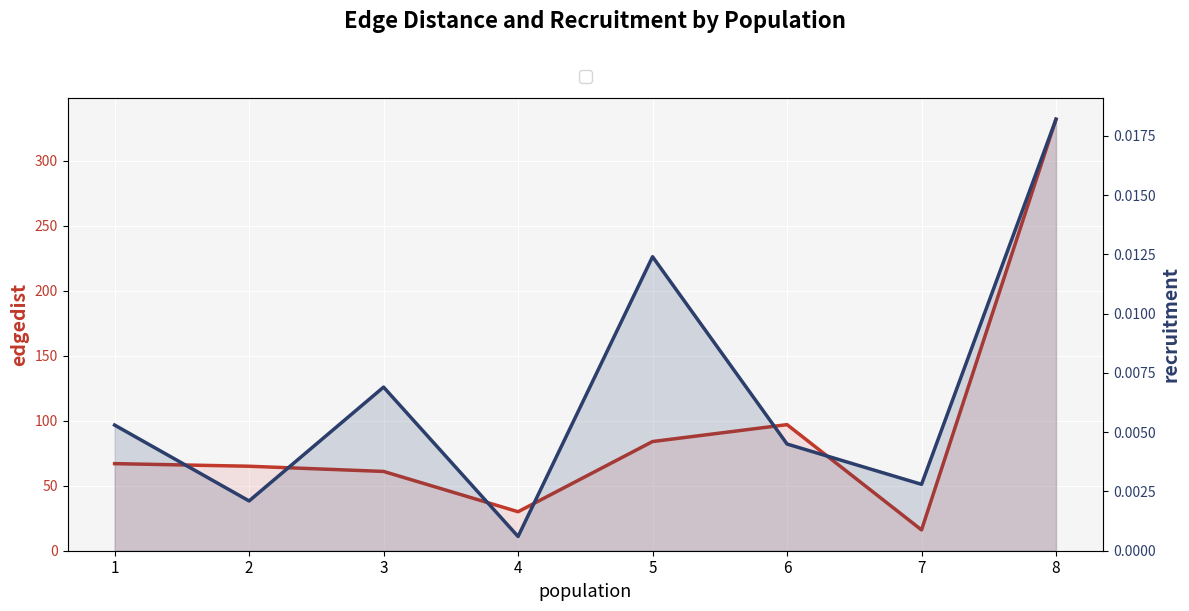

The edgedist series shows 30.0 at 4. True or false?

True